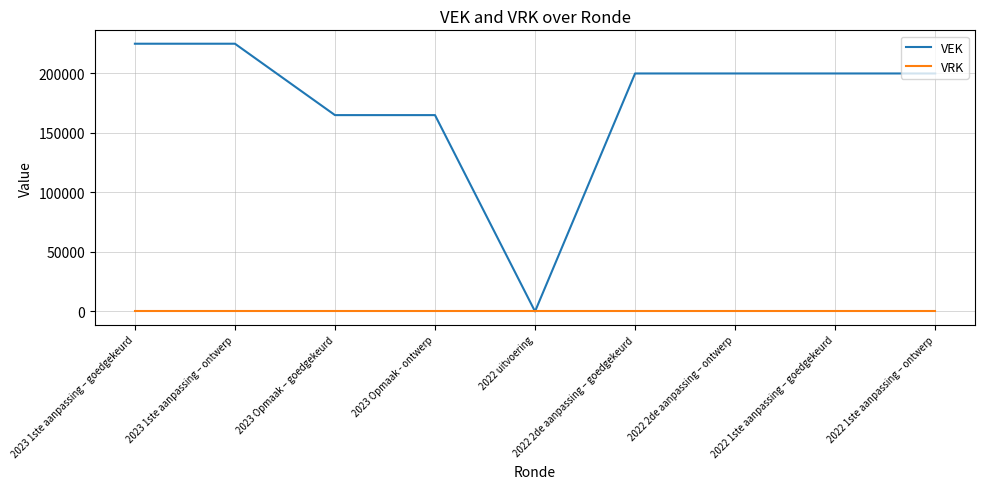

What is the maximum value shown in the chart?

225000